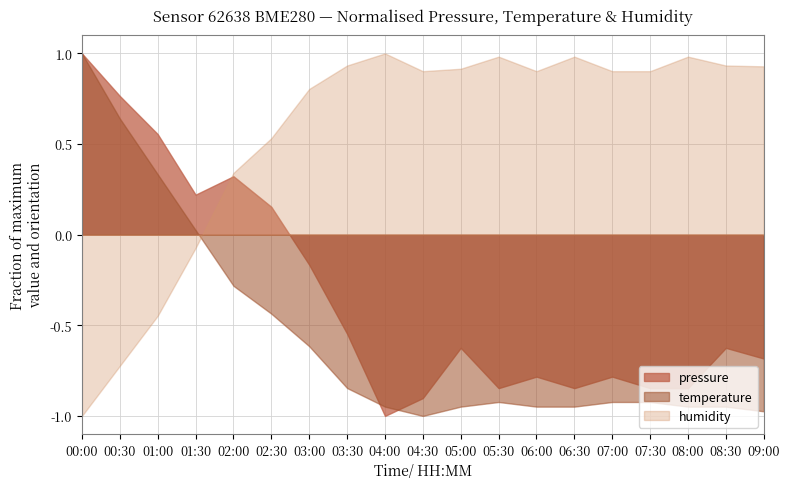

Which series changed the most between 00:00 and 00:30?

temperature